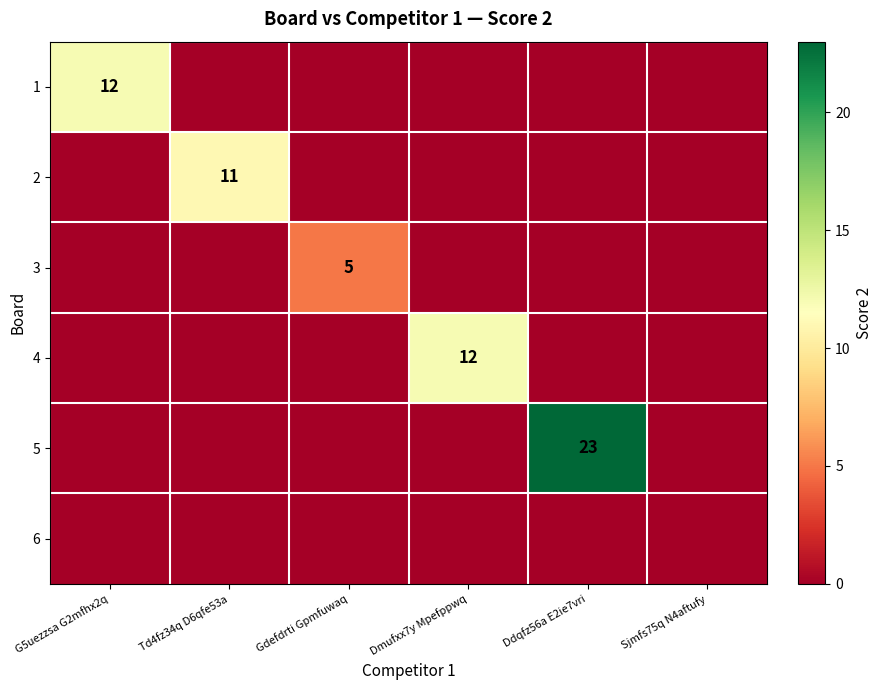

The 3 series shows 8 at Gdefdrti Gpmfuwaq. True or false?

False